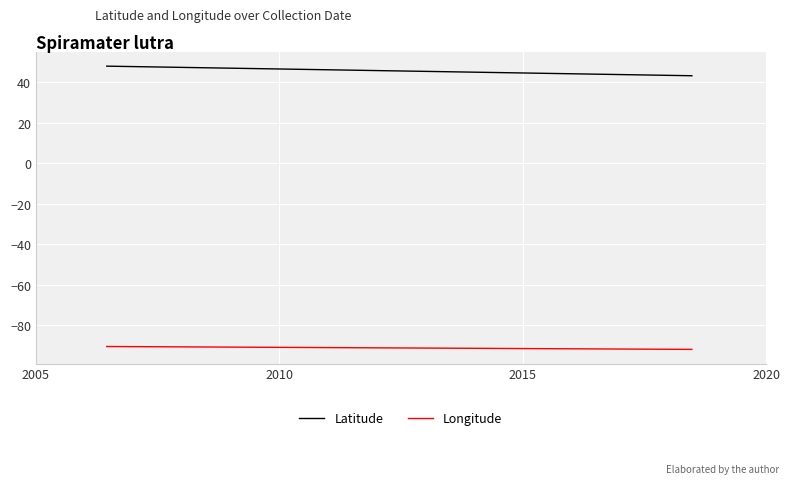

What is the difference between the maximum and minimum values in the Latitude series?

4.7